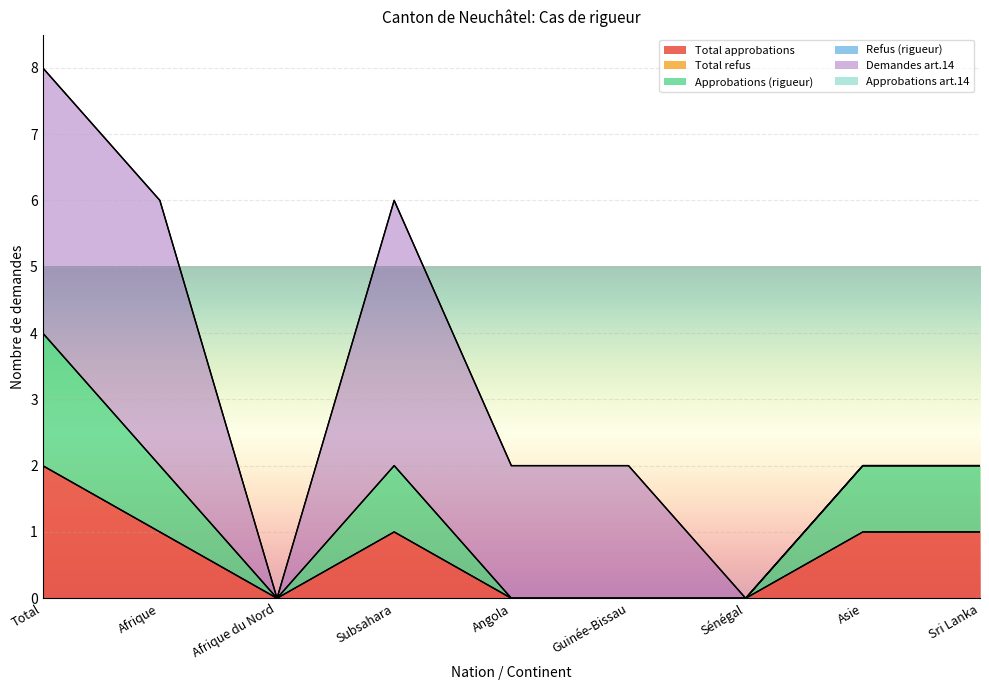

What position from the left is Total?

1